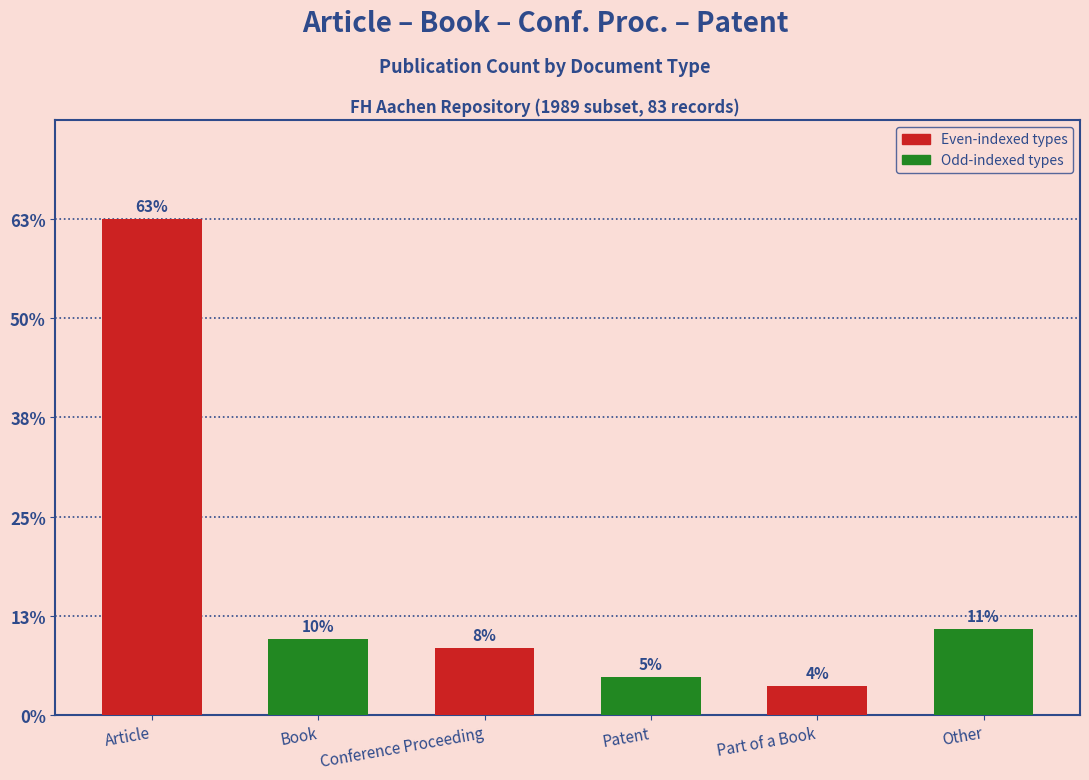

The value at Conference Proceeding is 7. True or false?

True